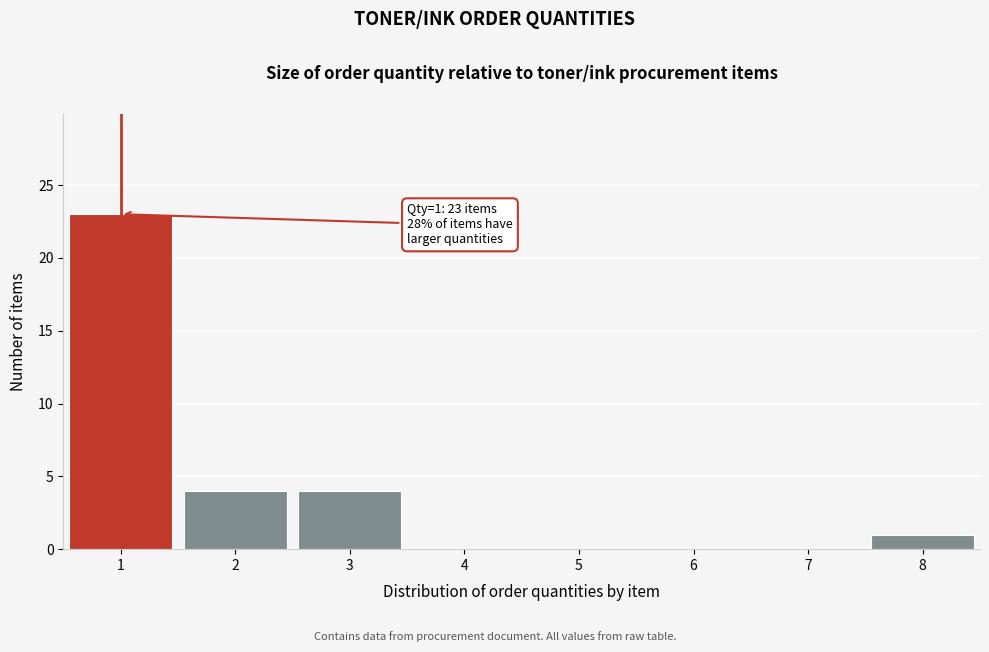

Which range on the x-axis has the tallest bar?

0.5 to 1.5